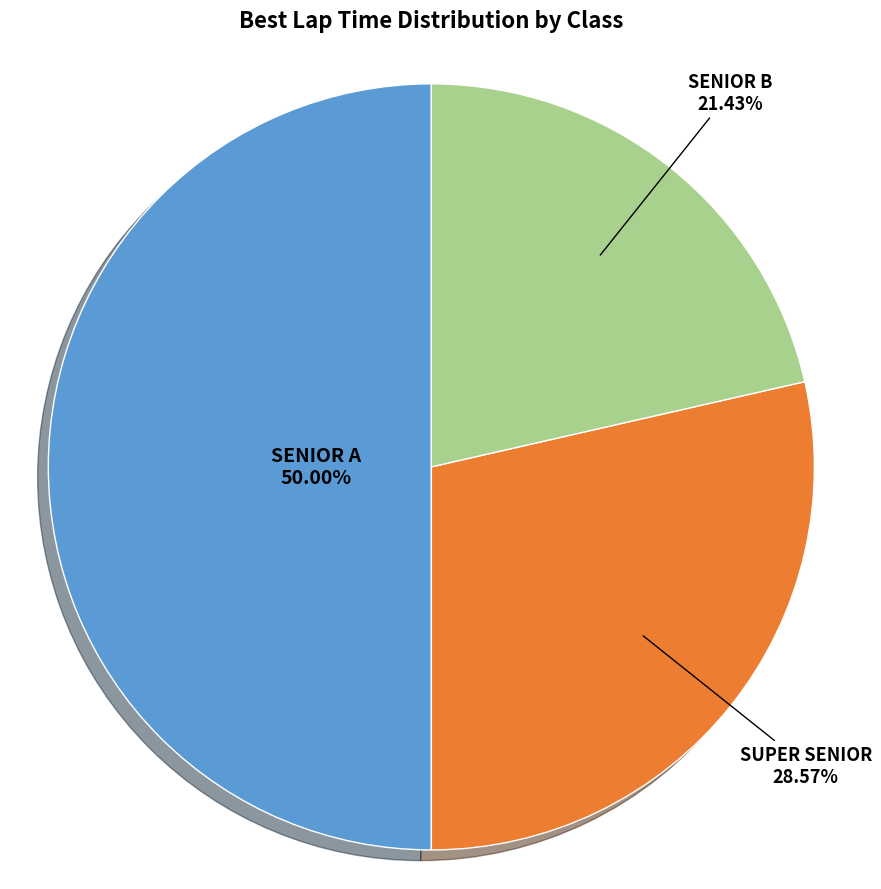

How many segments does this pie chart have?

3